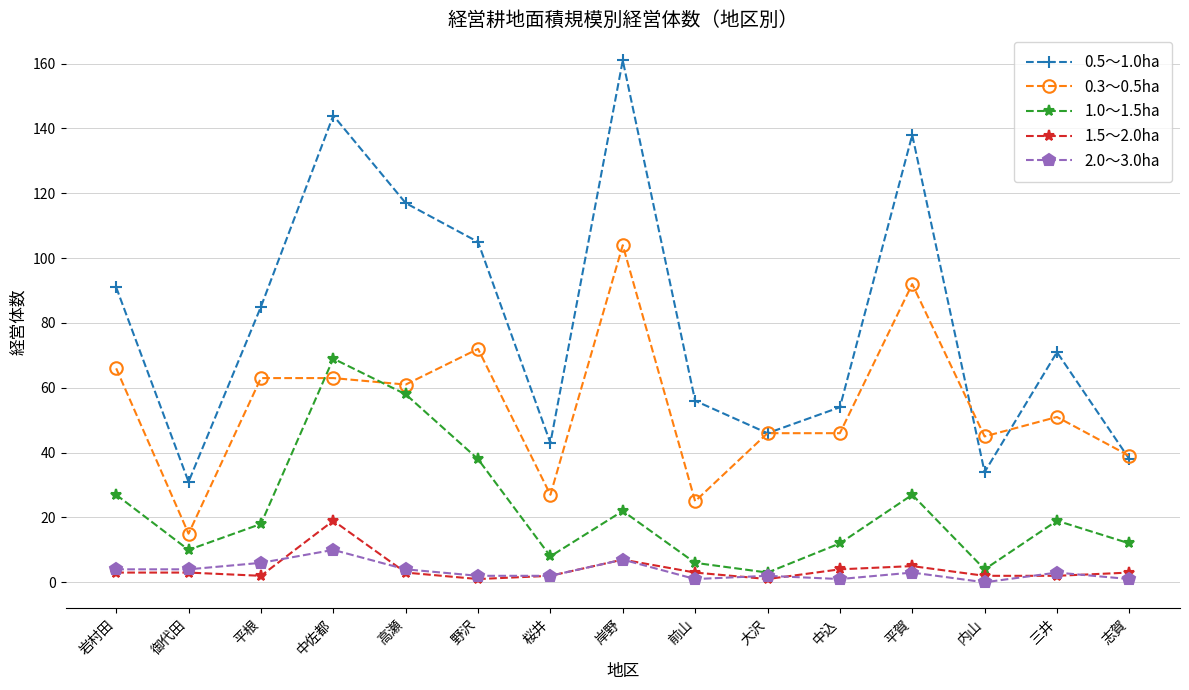

True or false: 0.5～1.0ha has a value of 105 at 野沢.

True